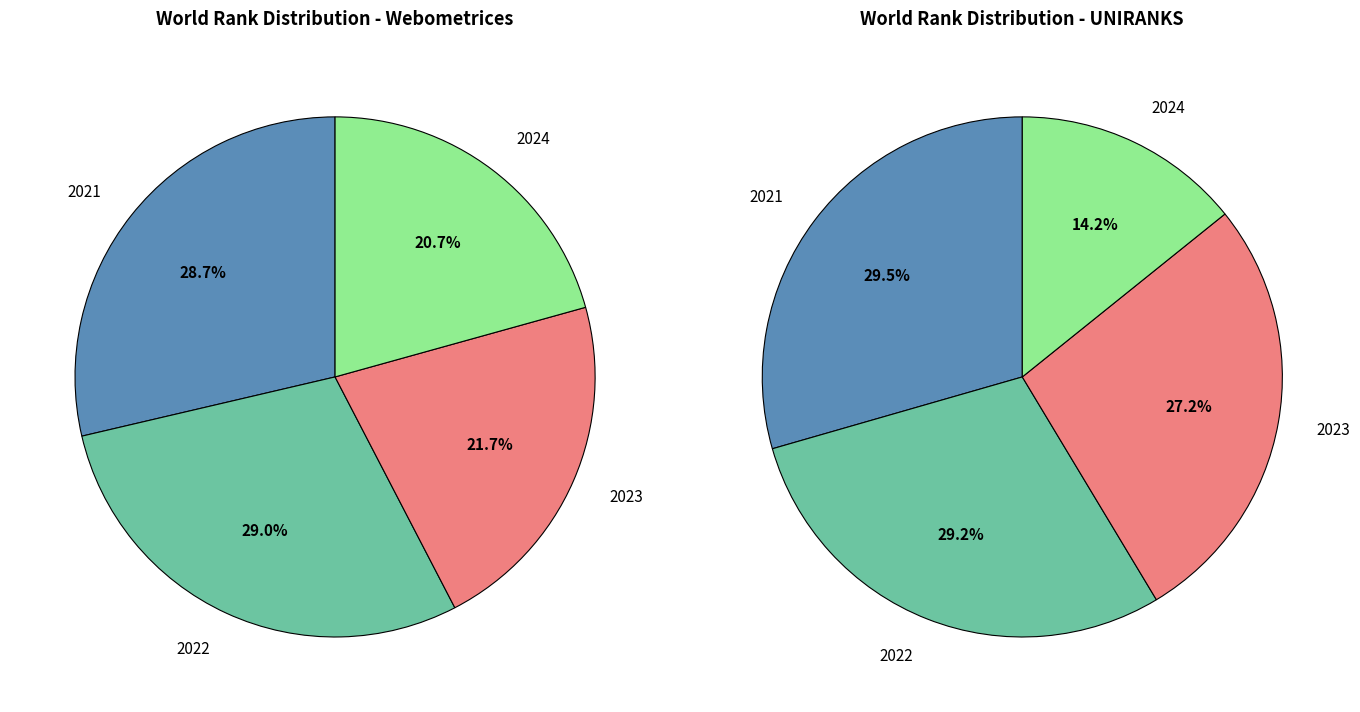

Does any single category account for the majority?

No